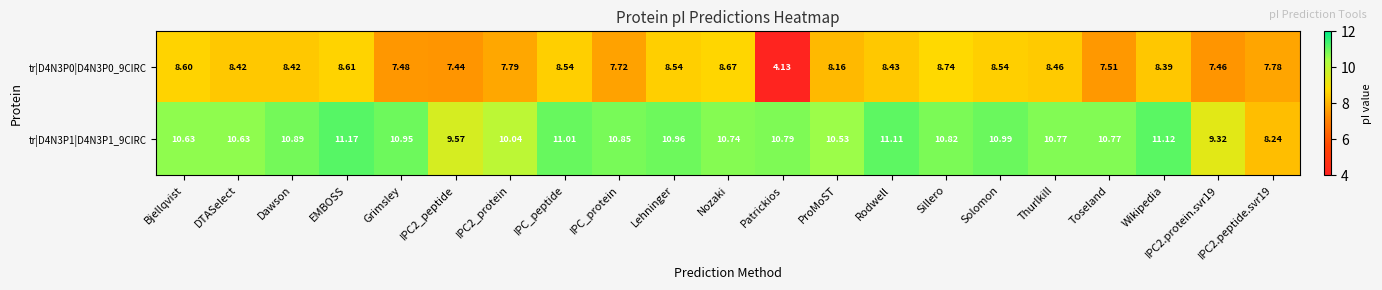

At DTASelect, list the series in order from smallest to largest.

tr|D4N3P0|D4N3P0_9CIRC, tr|D4N3P1|D4N3P1_9CIRC